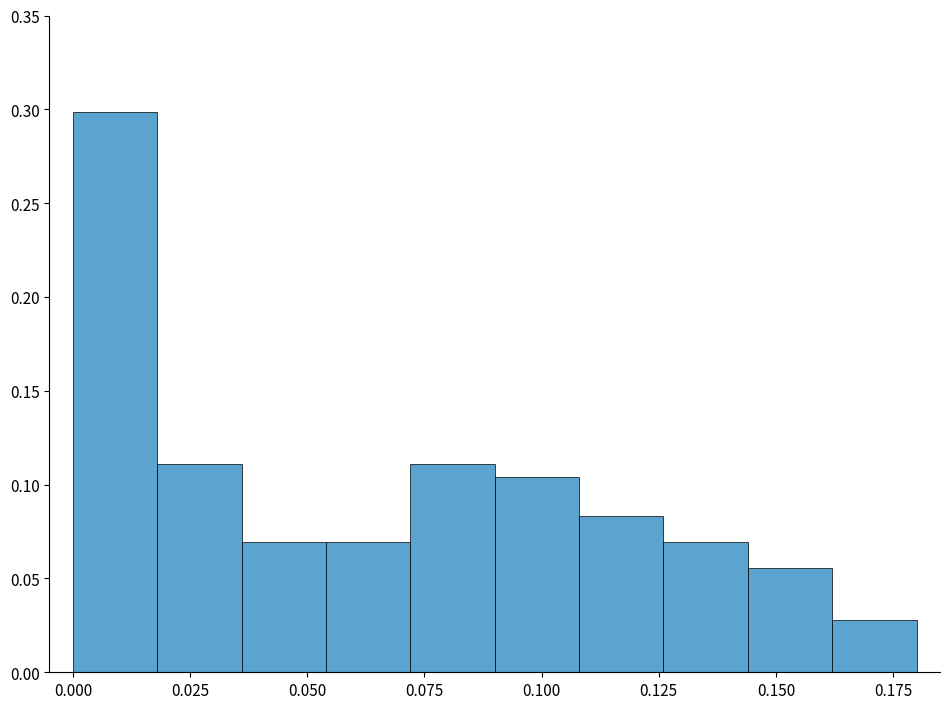

Read against the x-axis, roughly where is the centre of the tallest bar?

0.010